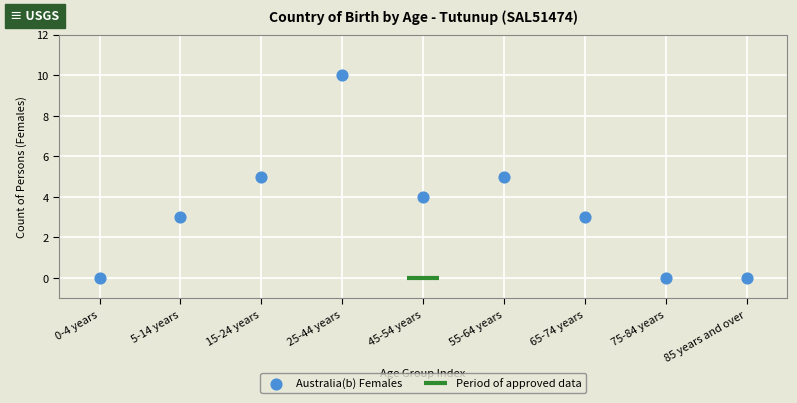

What is the range of Y values (max minus min)?

10